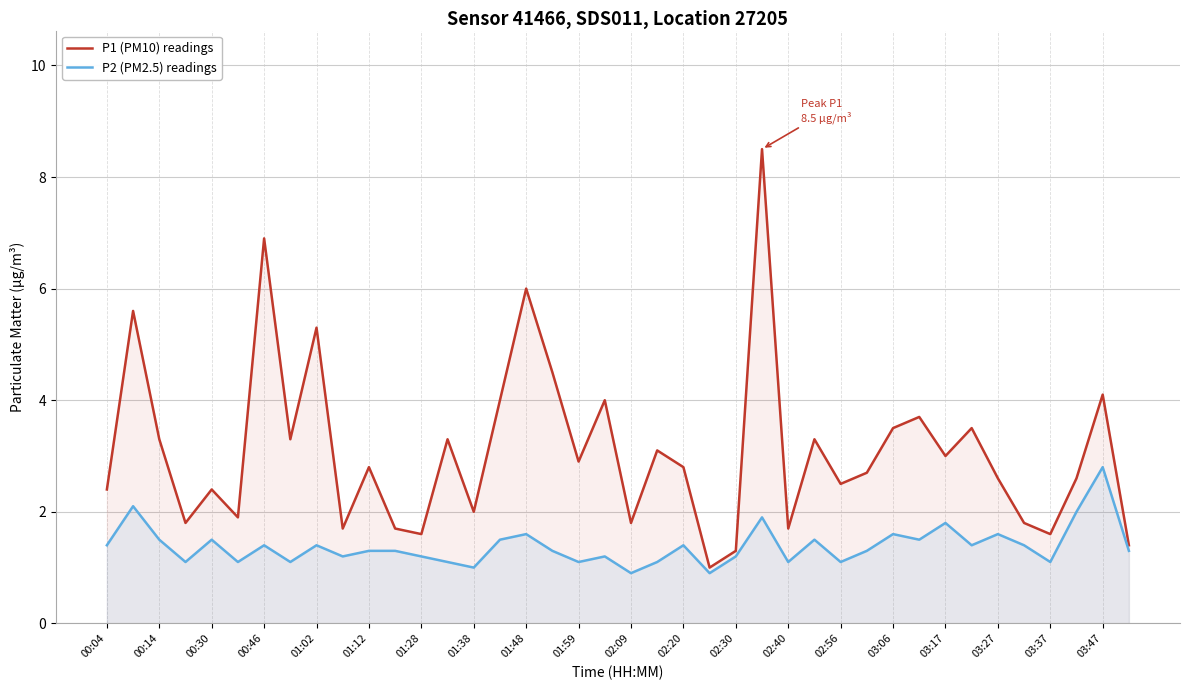

At which label does P1 (PM10) readings first exceed 2?

00:04